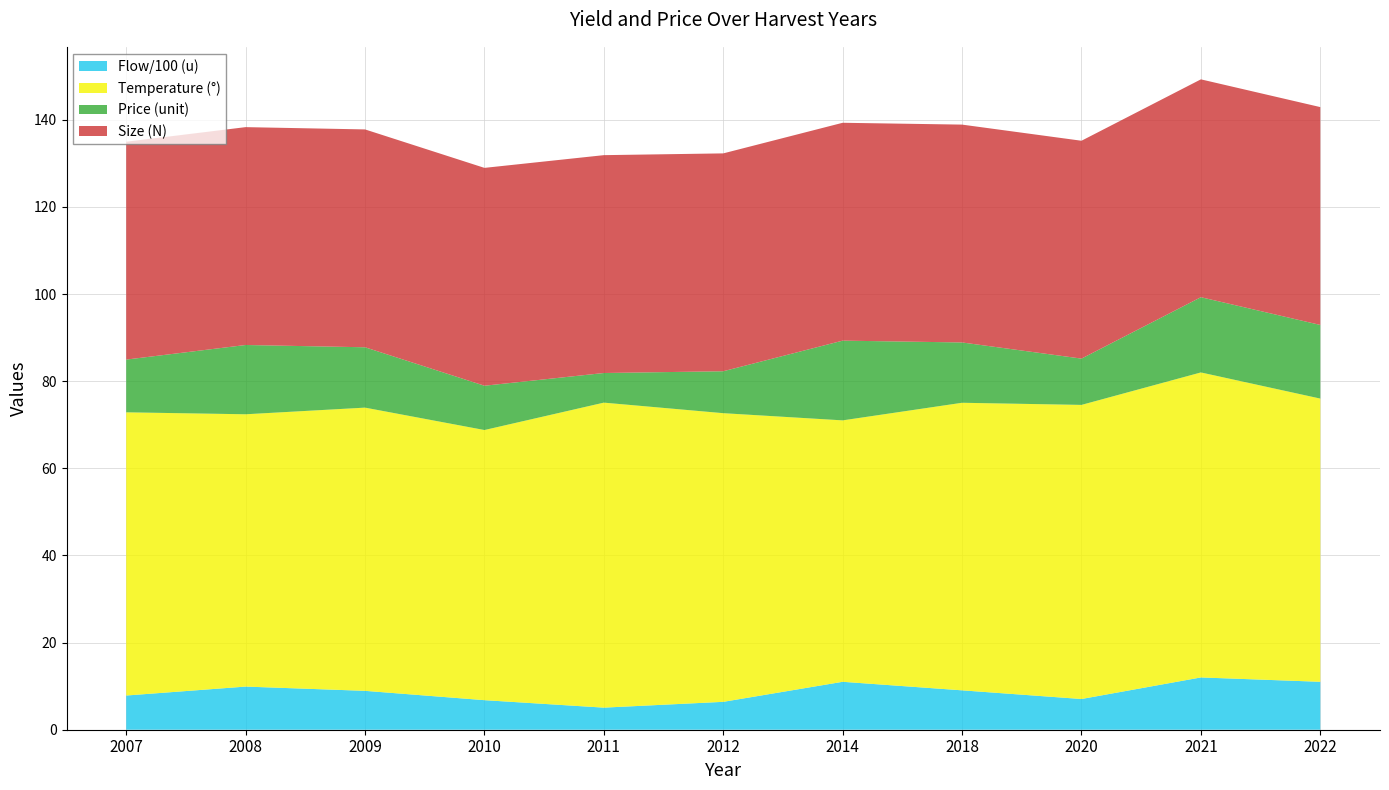

What is the maximum value for Flow/100 (u)?

12.0